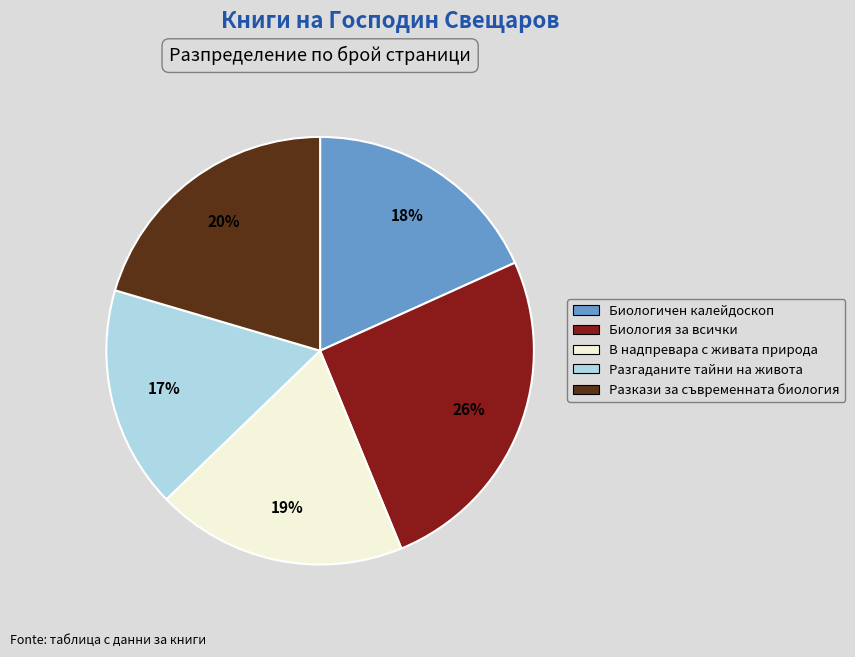

How many segments does this pie chart have?

5